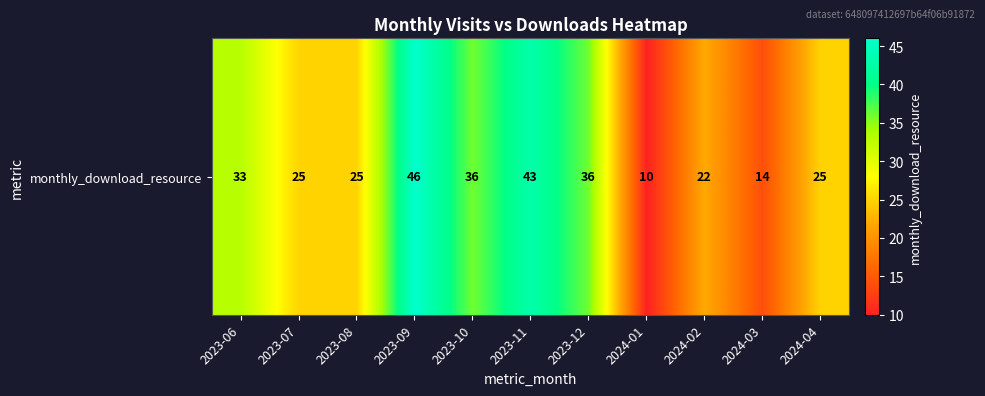

List the labels in order of value, smallest first.

2024-01, 2024-03, 2024-02, 2023-07, 2023-08, 2024-04, 2023-06, 2023-10, 2023-12, 2023-11, 2023-09